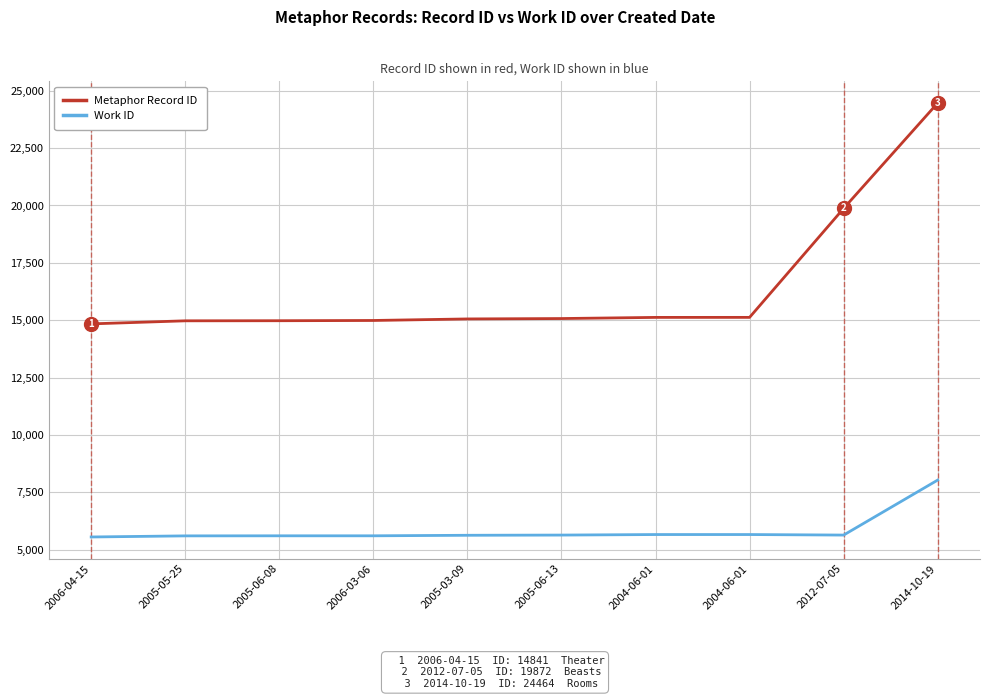

What is the sum of all Metaphor Record ID values?

164494